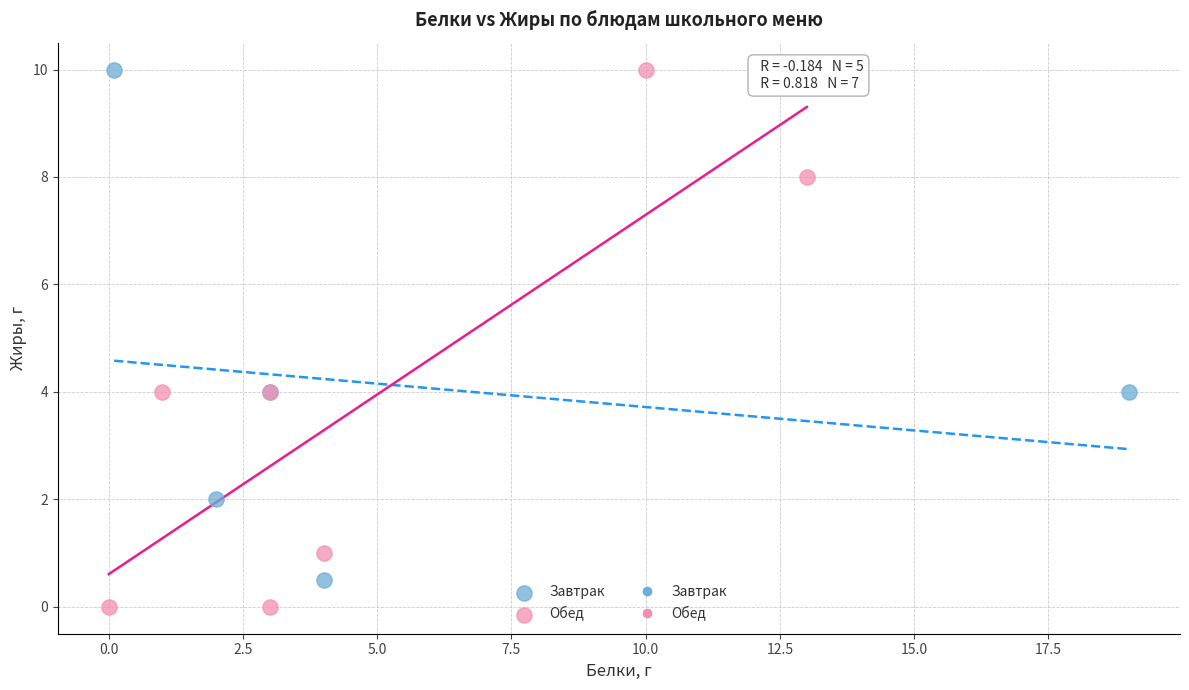

Which series has the widest spread of Y values?

Обед